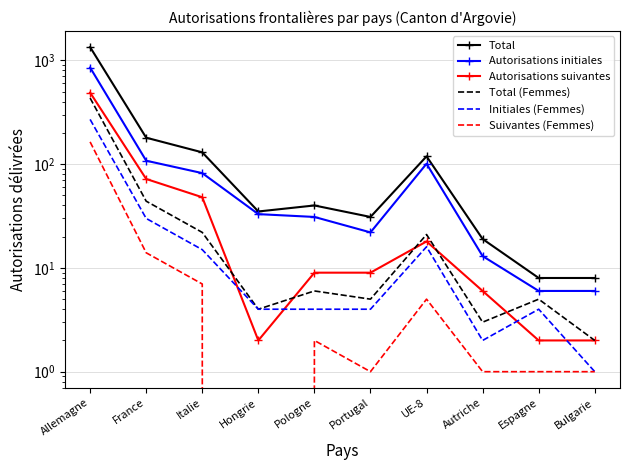

How many lines are shown in the chart?

6